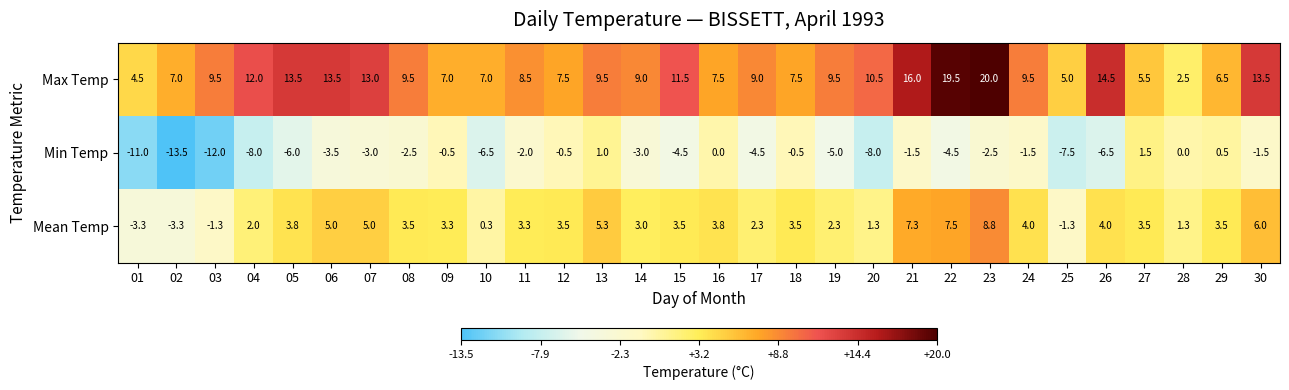

What is the difference between the Max Temp values at 20 and 10?

3.5